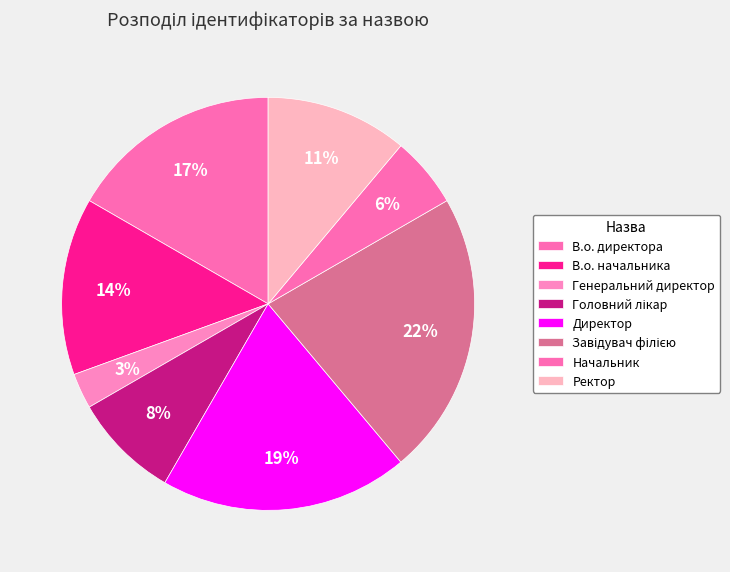

To the nearest percent, what is the combined percentage of В.о. начальника and Директор?

33%